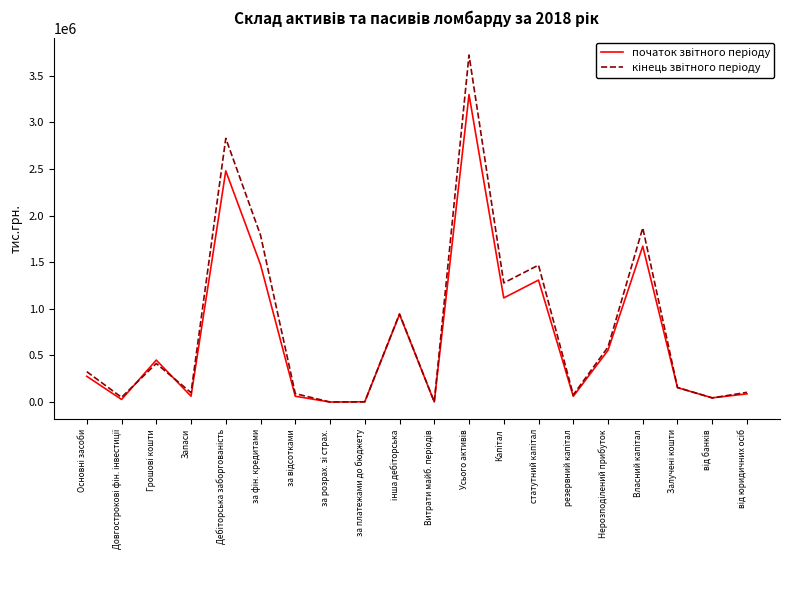

What is the maximum value shown in the chart?

3721297.1